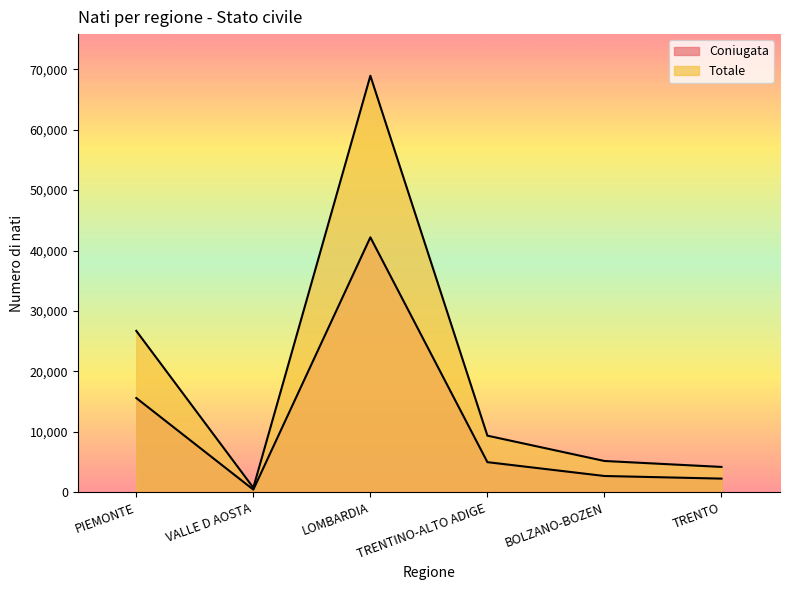

What is the value of the Totale point at the 3rd from the left?

68918